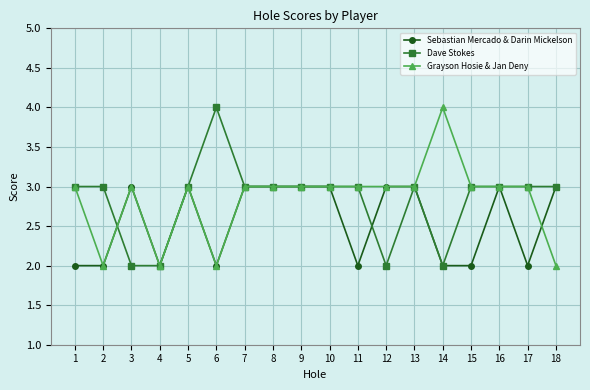

Between 1 and 2, which series saw the biggest shift?

Grayson Hosie & Jan Deny